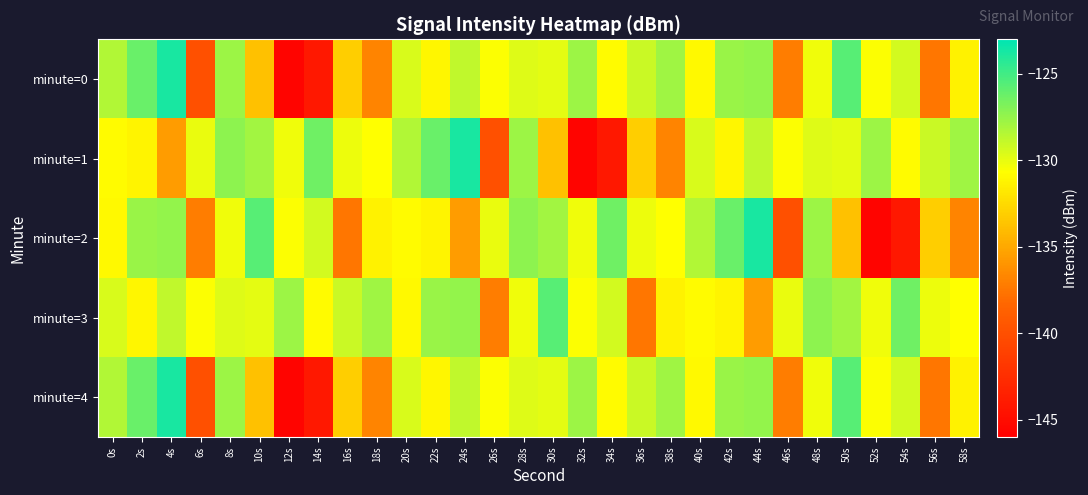

Reading left to right, extract all data points from this chart.

minute=0: 0s=-128.4	2s=-126.2	4s=-123.8	6s=-139.9	8s=-127.7	10s=-133.7	12s=-145.6	14s=-144.2	16s=-133.1	18s=-136.8	20s=-129.5	22s=-131.1	24s=-128.8	26s=-130.6	28s=-129.7	30s=-129.9	32s=-127.8	34s=-130.9	36s=-129.0	38s=-127.8	40s=-130.9	42s=-127.6	44s=-127.5	46s=-137.2	48s=-130.2	50s=-125.7	52s=-130.6	54s=-129.4	56s=-137.5	58s=-131.3
minute=1: 0s=-130.8	2s=-131.2	4s=-135.6	6s=-130.1	8s=-127.3	10s=-127.9	12s=-130.3	14s=-126.4	16s=-130.2	18s=-130.7	20s=-128.4	22s=-126.2	24s=-123.8	26s=-139.9	28s=-127.7	30s=-133.7	32s=-145.6	34s=-144.2	36s=-133.1	38s=-136.8	40s=-129.5	42s=-131.1	44s=-128.8	46s=-130.6	48s=-129.7	50s=-129.9	52s=-127.8	54s=-130.9	56s=-129.0	58s=-127.8
minute=2: 0s=-130.9	2s=-127.6	4s=-127.5	6s=-137.2	8s=-130.2	10s=-125.7	12s=-130.6	14s=-129.4	16s=-137.5	18s=-131.3	20s=-130.8	22s=-131.2	24s=-135.6	26s=-130.1	28s=-127.3	30s=-127.9	32s=-130.3	34s=-126.4	36s=-130.2	38s=-130.7	40s=-128.4	42s=-126.2	44s=-123.8	46s=-139.9	48s=-127.7	50s=-133.7	52s=-145.6	54s=-144.2	56s=-133.1	58s=-136.8
minute=3: 0s=-129.5	2s=-131.1	4s=-128.8	6s=-130.6	8s=-129.7	10s=-129.9	12s=-127.8	14s=-130.9	16s=-129.0	18s=-127.8	20s=-130.9	22s=-127.6	24s=-127.5	26s=-137.2	28s=-130.2	30s=-125.7	32s=-130.6	34s=-129.4	36s=-137.5	38s=-131.3	40s=-130.8	42s=-131.2	44s=-135.6	46s=-130.1	48s=-127.3	50s=-127.9	52s=-130.3	54s=-126.4	56s=-130.2	58s=-130.7
minute=4: 0s=-128.4	2s=-126.2	4s=-123.8	6s=-139.9	8s=-127.7	10s=-133.7	12s=-145.6	14s=-144.2	16s=-133.1	18s=-136.8	20s=-129.5	22s=-131.1	24s=-128.8	26s=-130.6	28s=-129.7	30s=-129.9	32s=-127.8	34s=-130.9	36s=-129.0	38s=-127.8	40s=-130.9	42s=-127.6	44s=-127.5	46s=-137.2	48s=-130.2	50s=-125.7	52s=-130.6	54s=-129.4	56s=-137.5	58s=-131.3